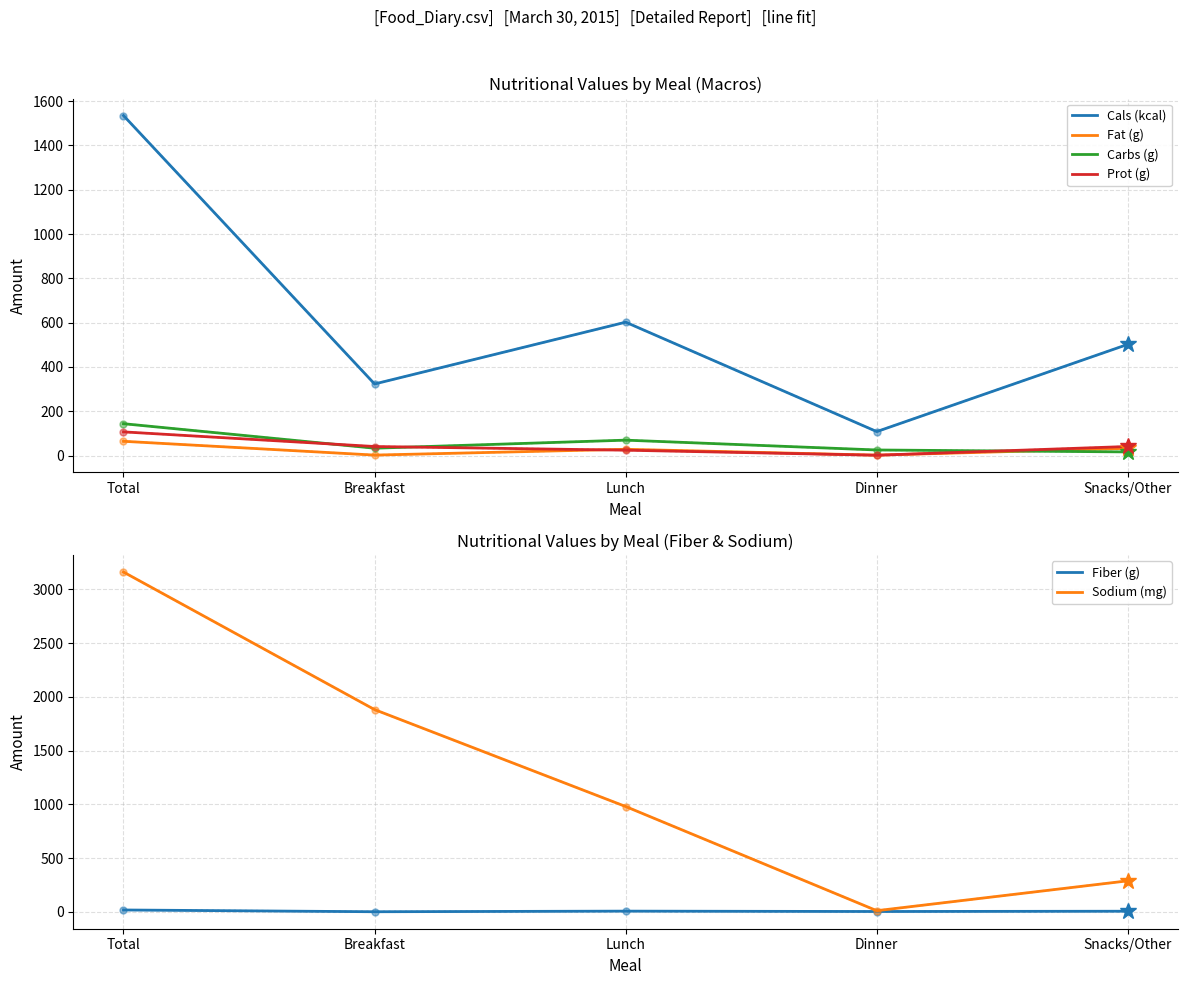

Which has a higher value, Breakfast or Total?

Total